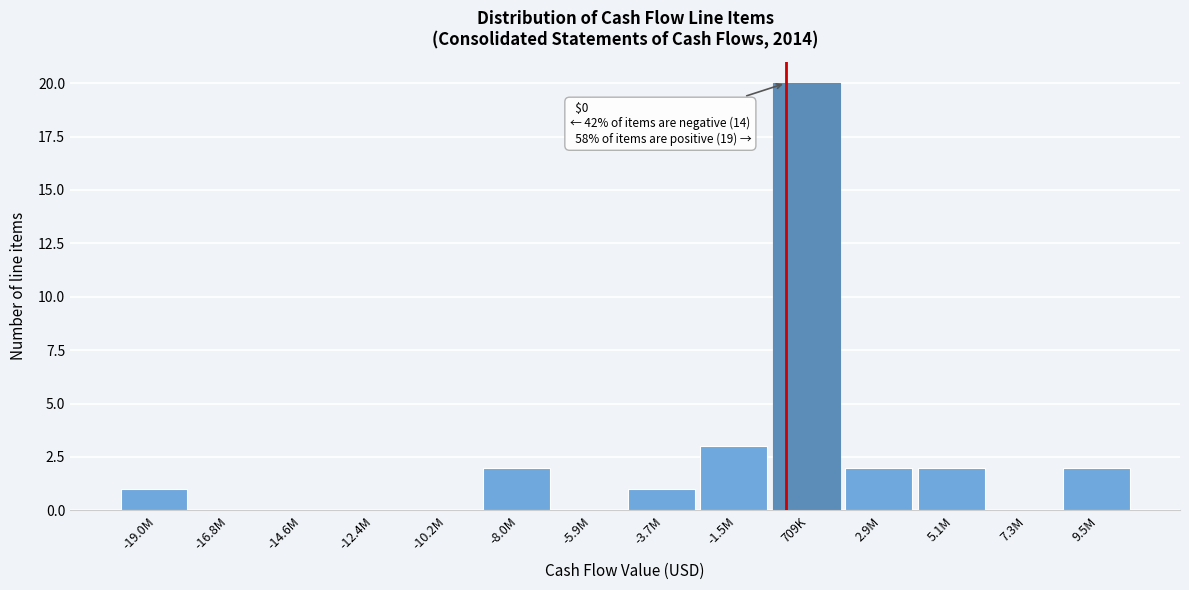

Reading right to left, what are all the values shown in this chart?

9.5M=2	7.3M=0	5.1M=2	2.9M=2	709K=20	-1.5M=3	-3.7M=1	-5.9M=0	-8.0M=2	-10.2M=0	-12.4M=0	-14.6M=0	-16.8M=0	-19.0M=1